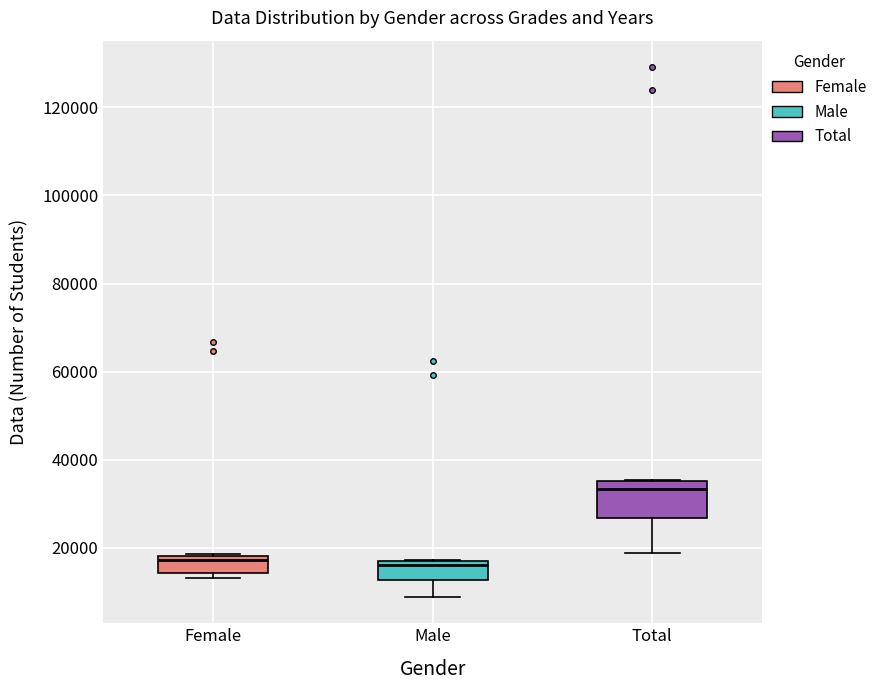

Which box's median line is the highest?

Total